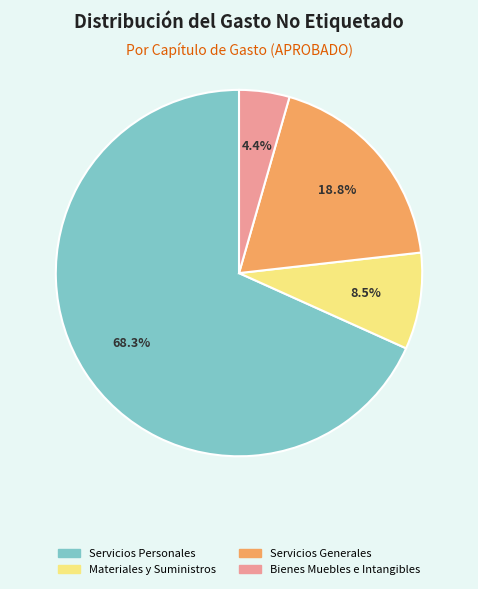

The Servicios Generales slice represents 33% of the pie. True or false?

False